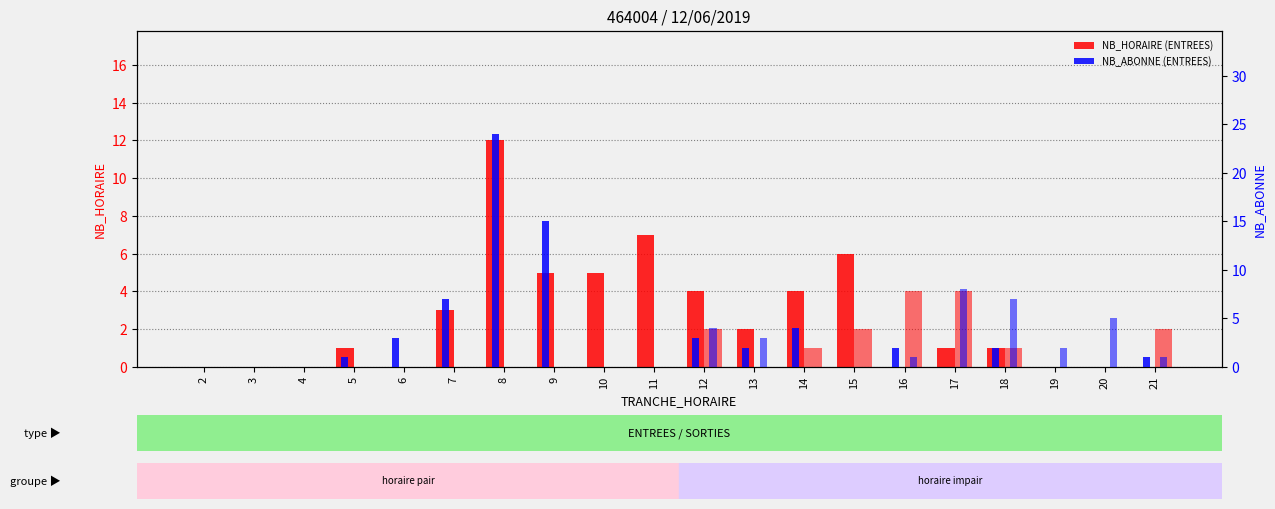

Which series has the largest range (max minus min)?

ENTREES NB_ABONNE